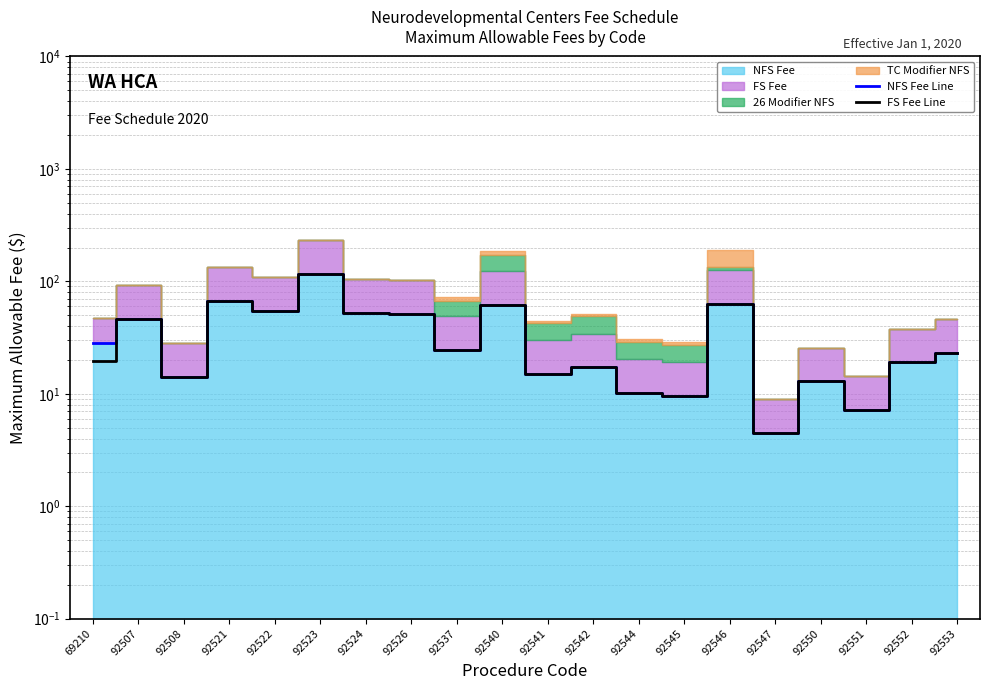

True or false: FS Fee Line and NFS Fee Line cross at least once.

False